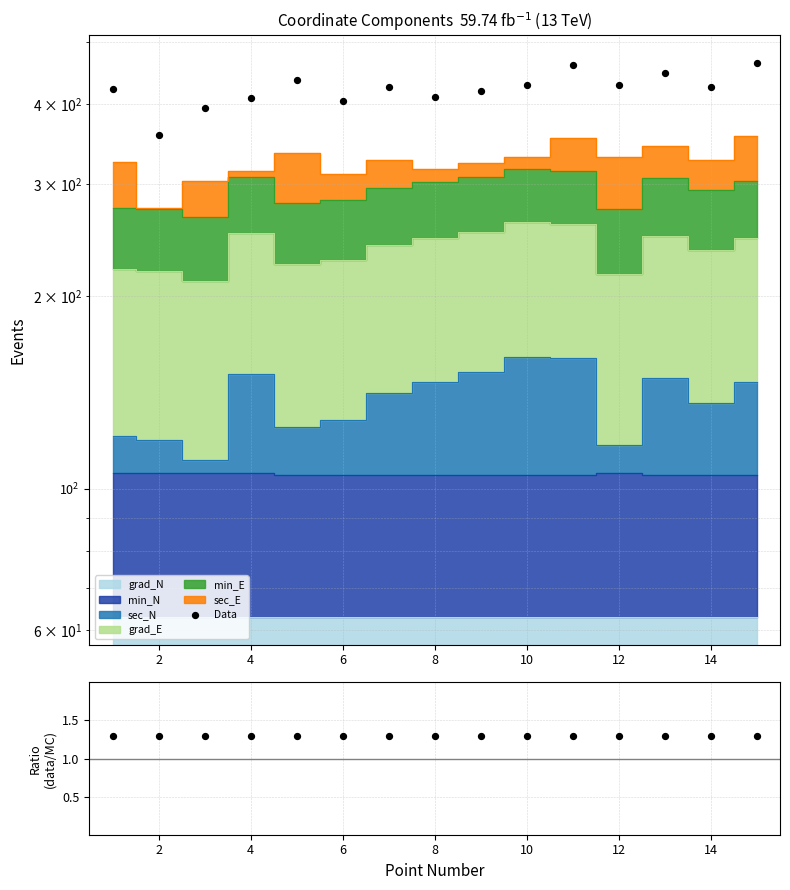

Which series has the largest total across all categories?

Data